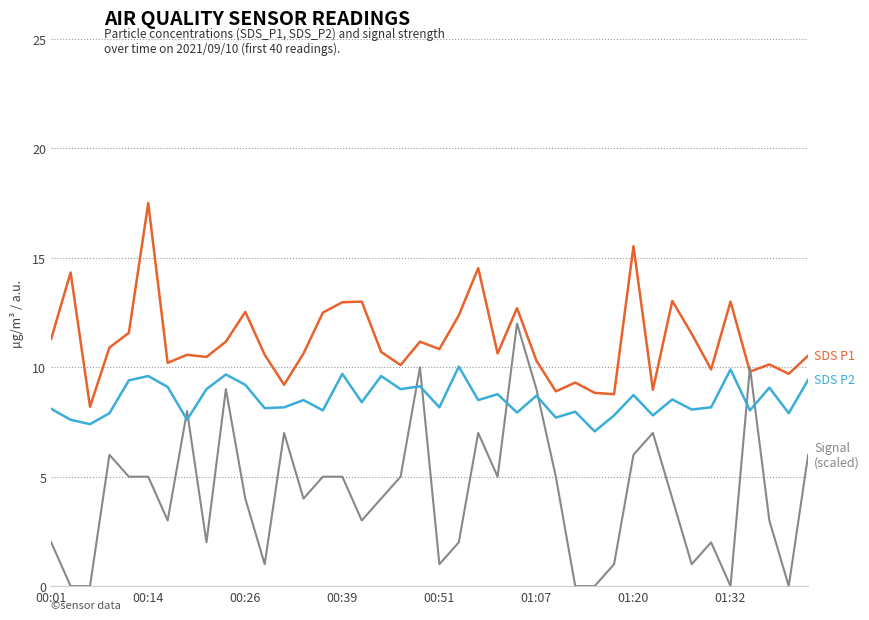

How many distinct data groups are displayed?

3